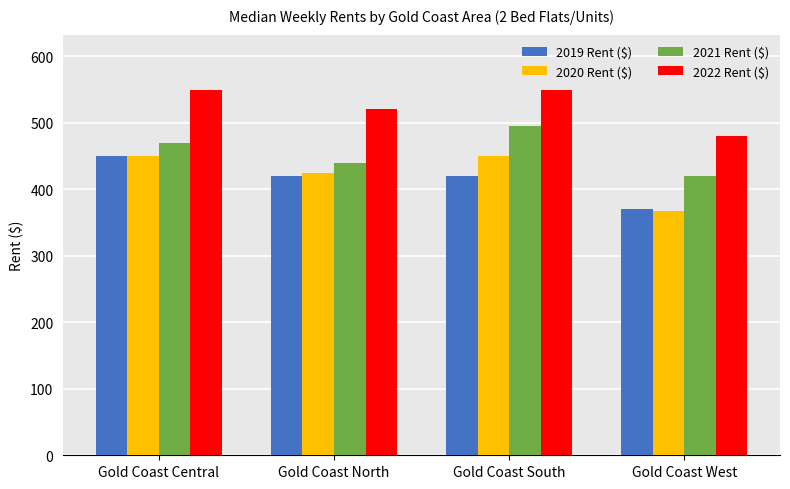

Between Gold Coast North and Gold Coast South, which series saw the biggest shift?

2021 Rent ($)